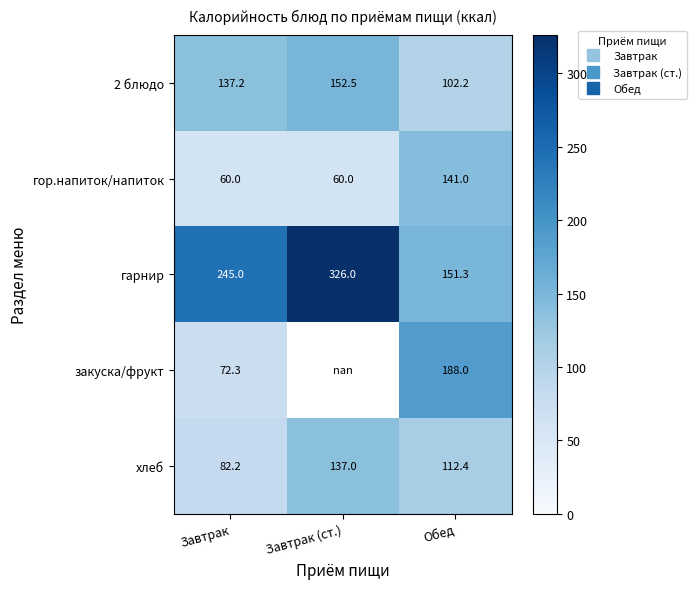

True or false: 2 блюдо has a value of 137.2 at Завтрак.

True